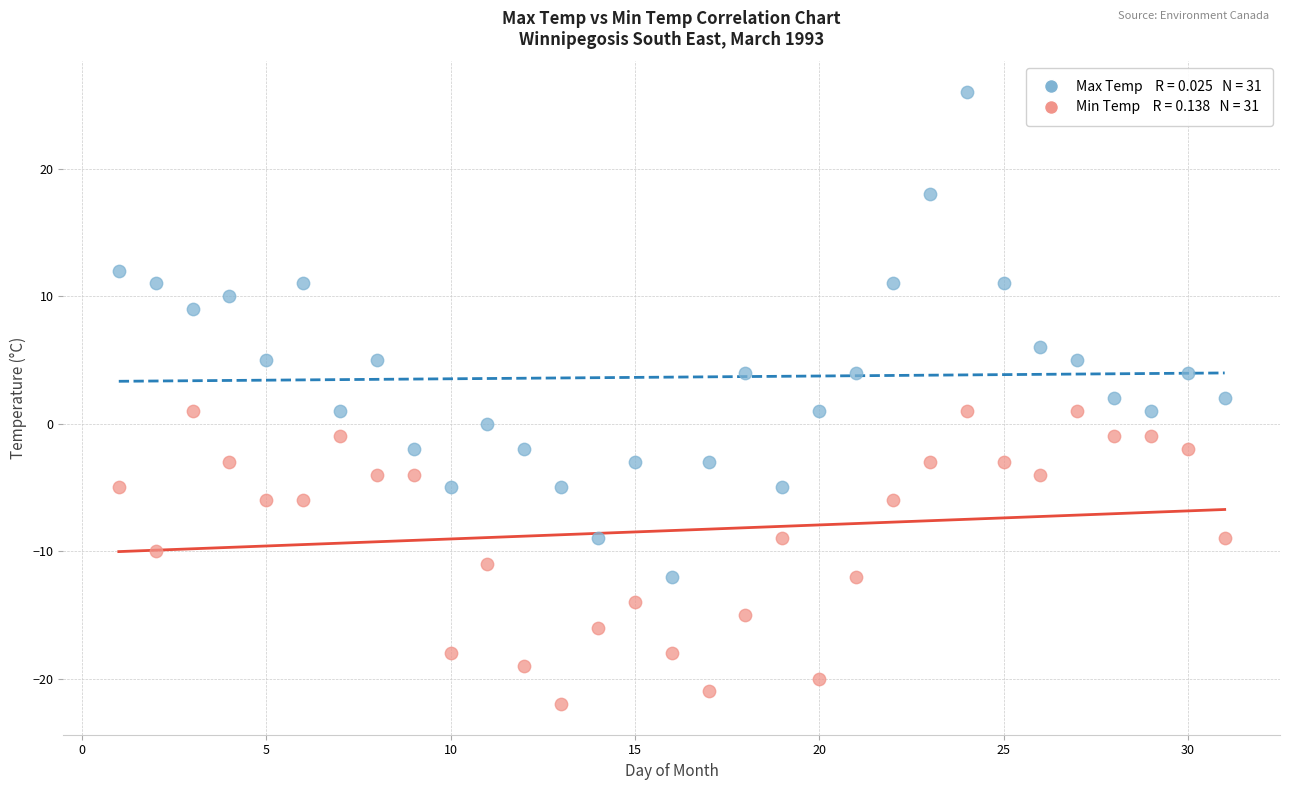

Across all data points, what is the range of X values (max minus min)?

30